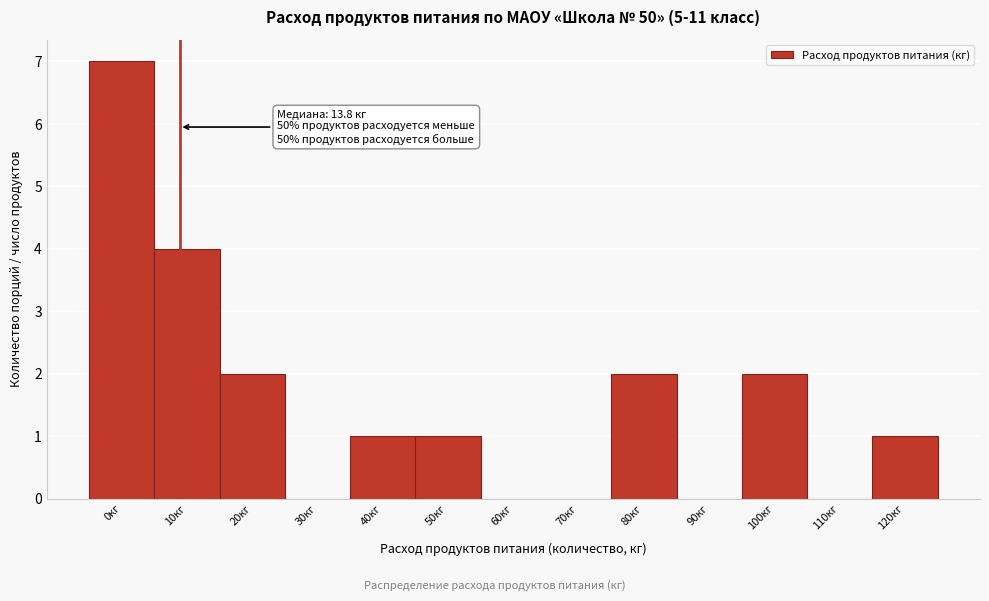

Reading left to right, list all the values displayed in this chart.

0кг=7	10кг=4	20кг=2	30кг=0	40кг=1	50кг=1	60кг=0	70кг=0	80кг=2	90кг=0	100кг=2	110кг=0	120кг=1